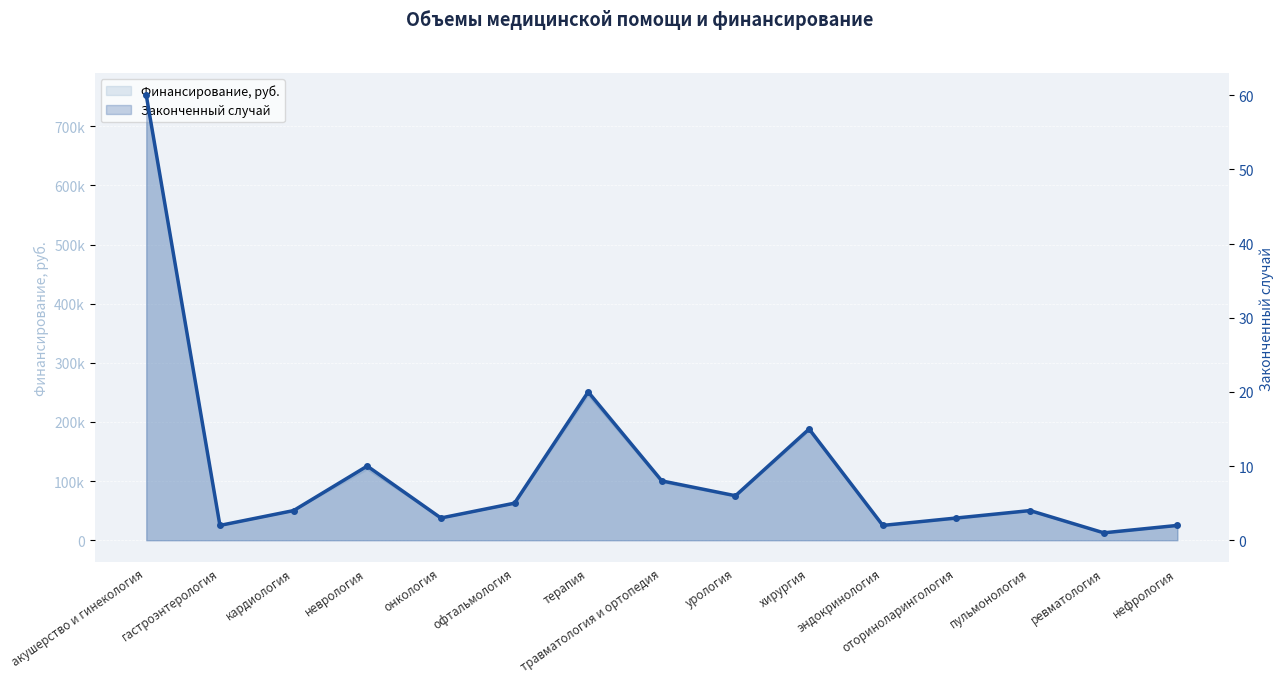

At which category does the data reach its first local peak?

неврология